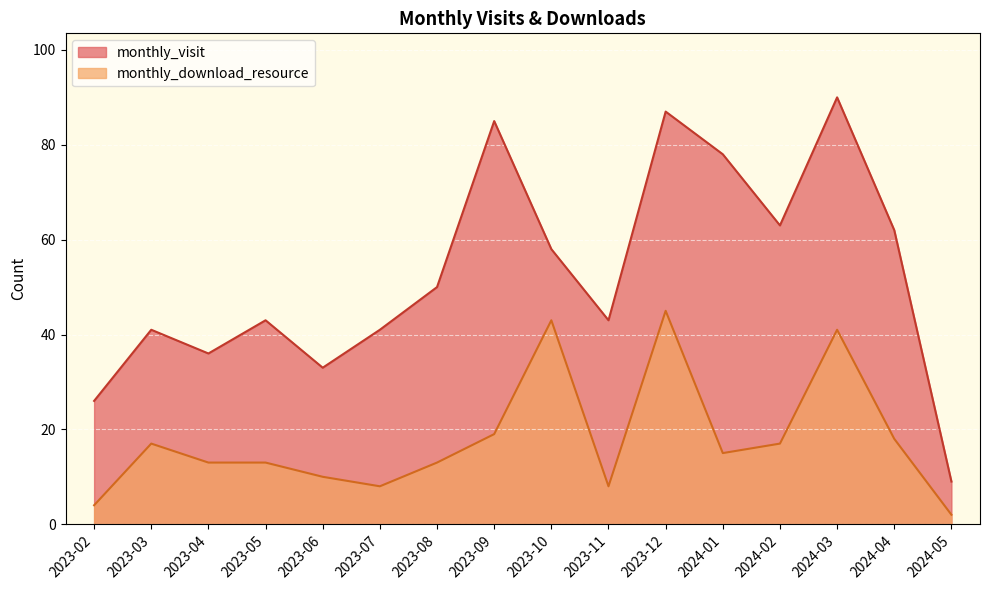

List the series in order of their overall mean, highest first.

monthly_visit, monthly_download_resource